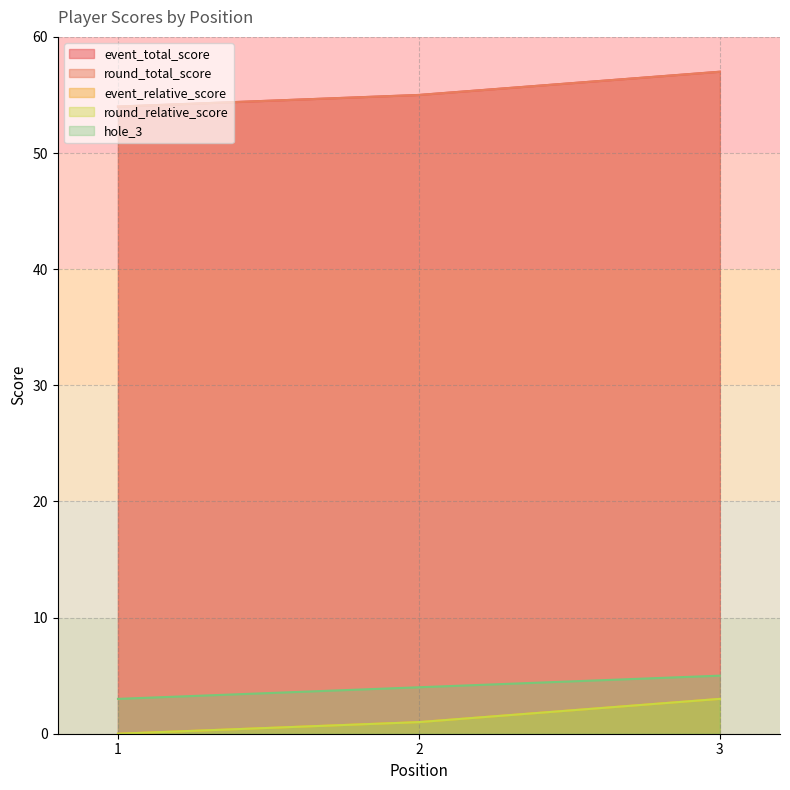

What is the difference between the maximum and minimum values in the round_relative_score series?

3